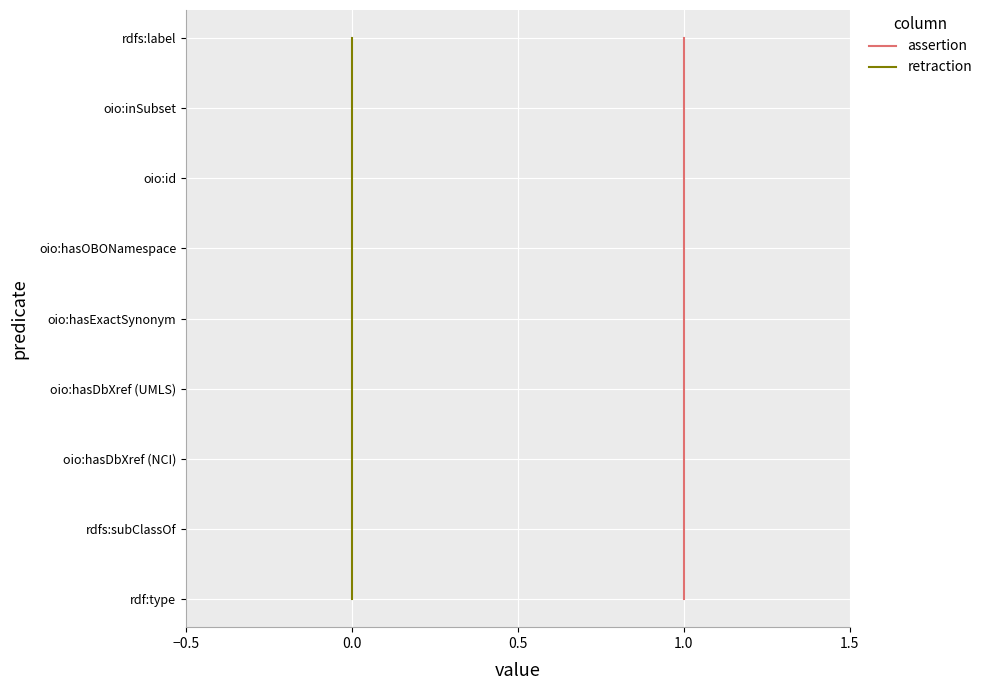

Is the value of retraction at 1.5 greater than the value of assertion at 1.5?

No